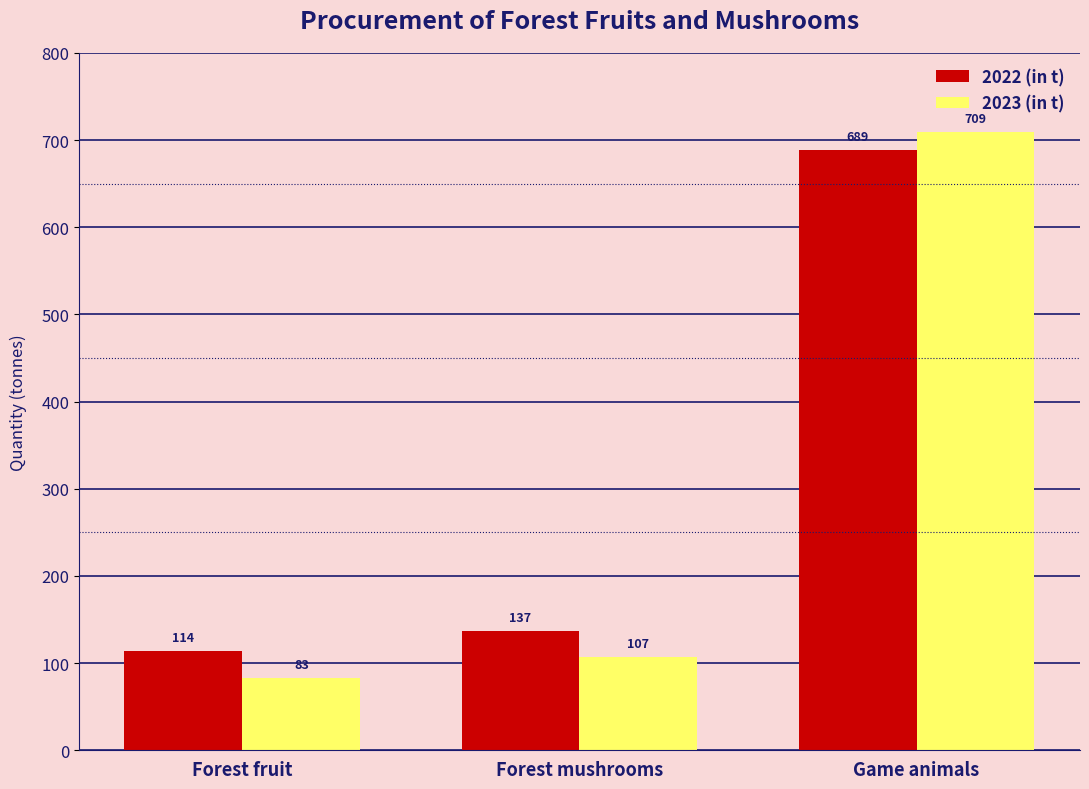

At Forest fruit, list the series in order from largest to smallest.

2022 (in t), 2023 (in t)